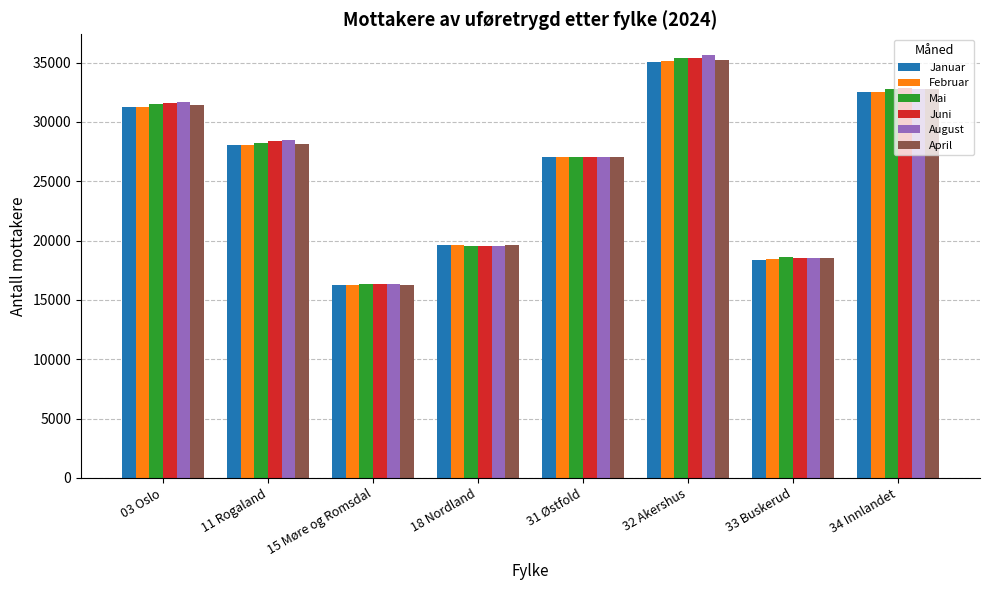

What is the minimum value shown in the chart?

16251